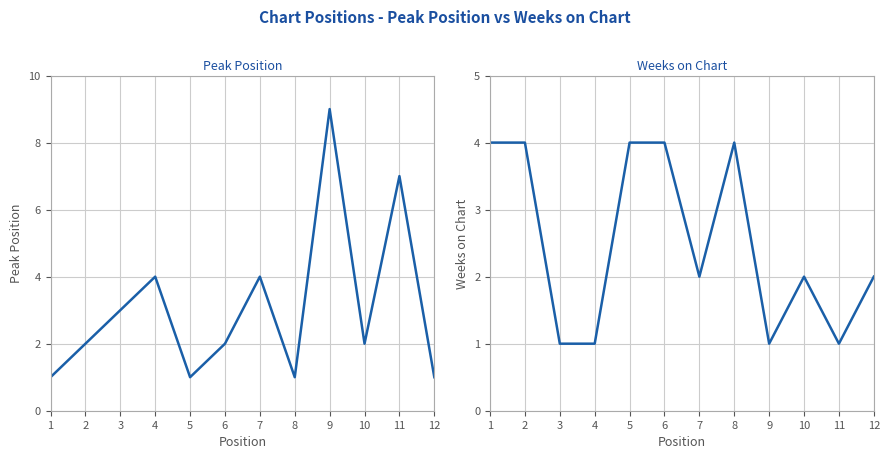

Where does the Peak Position series first go above 2?

3